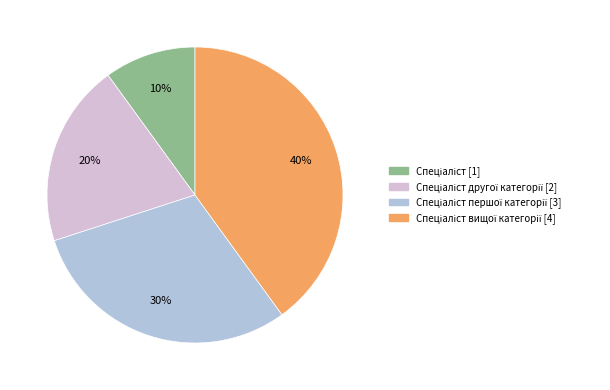

Is there any slice that represents more than half of the pie?

No